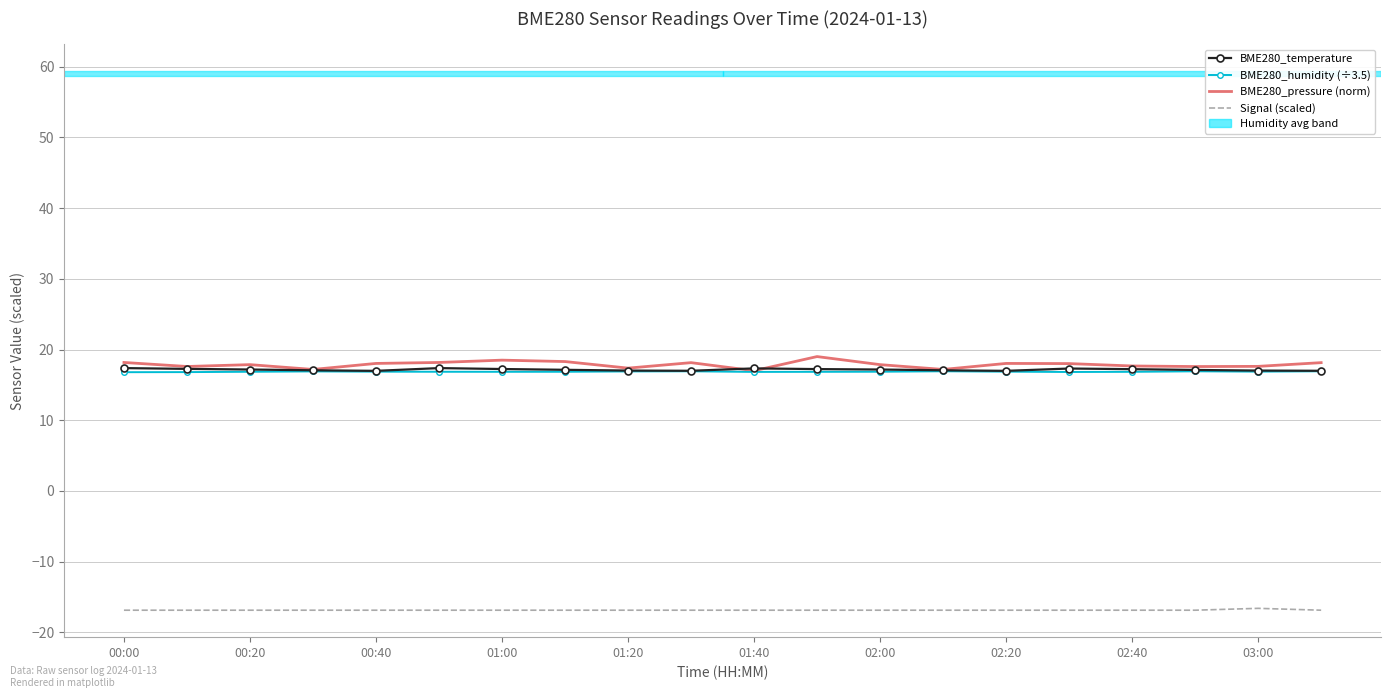

What is the minimum value shown in the chart?

-16.9